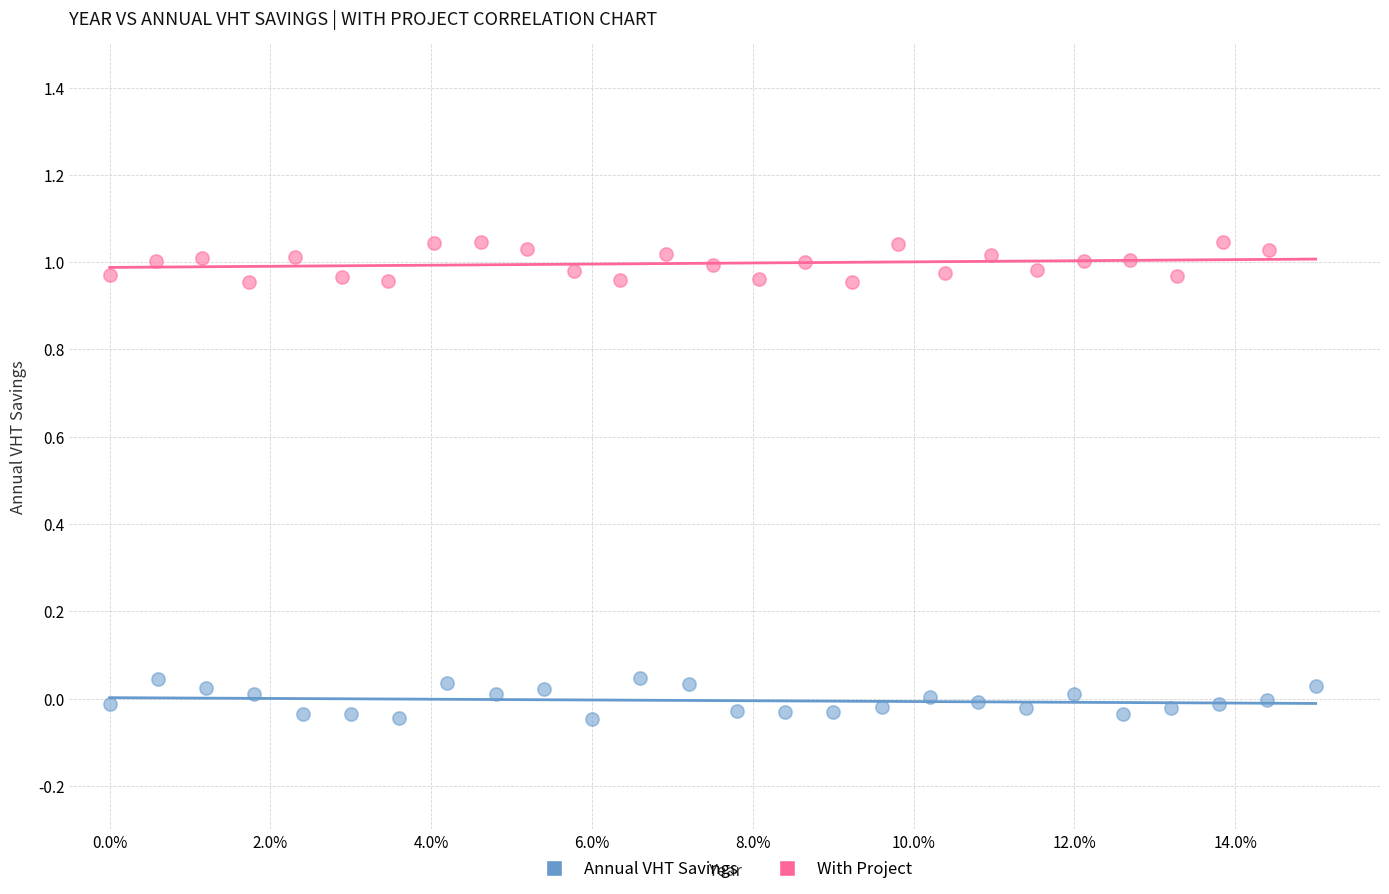

Which series contains the highest Y value?

With Project